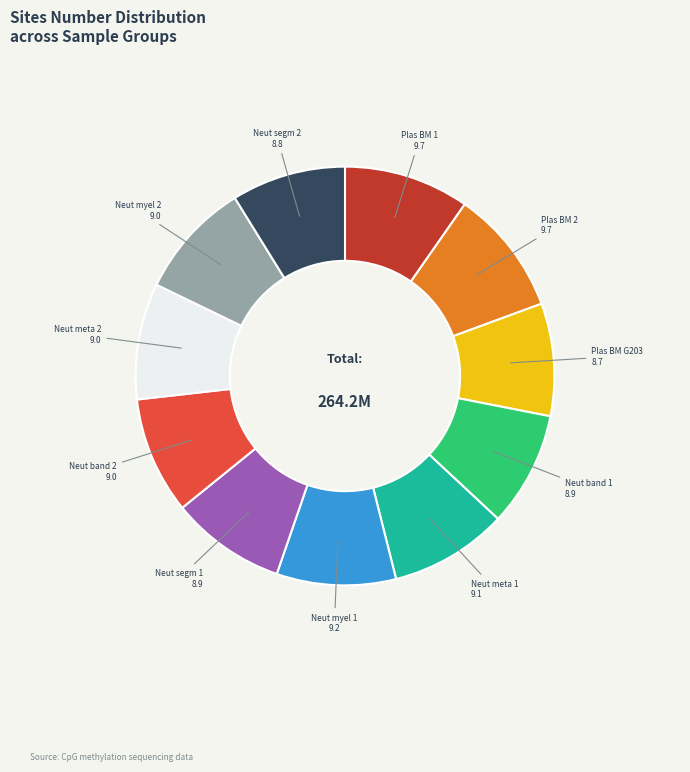

Does any single category account for the majority?

No